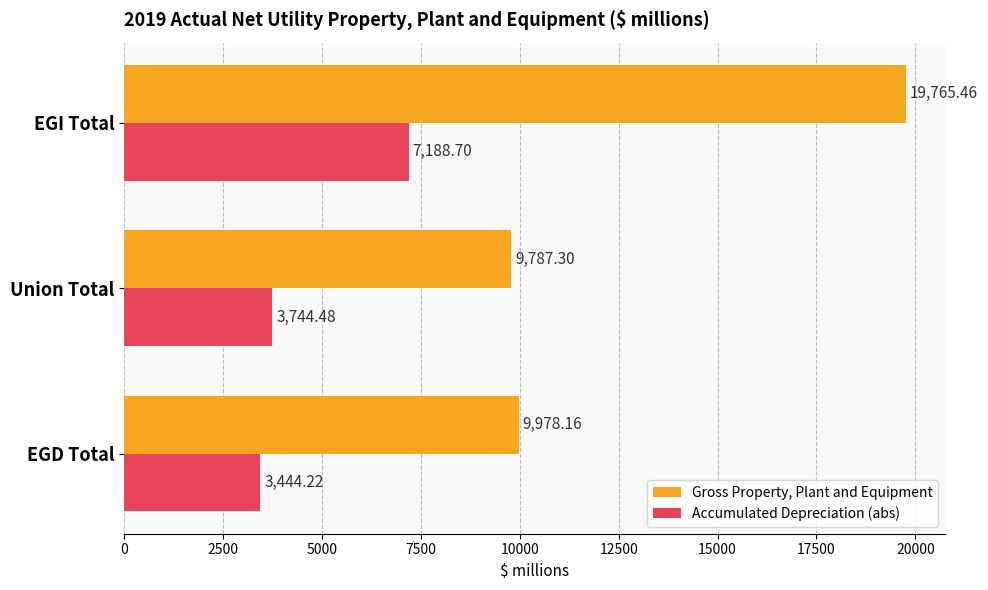

How many distinct data groups are displayed?

2